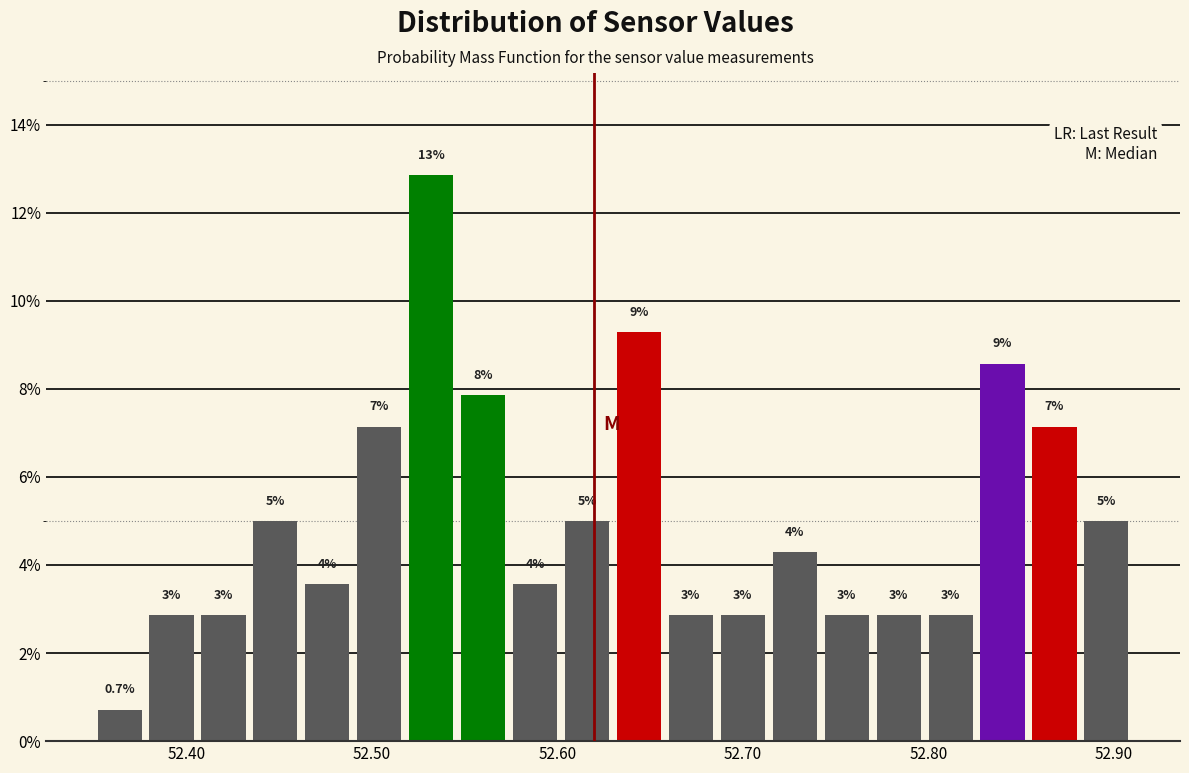

Around what value on the x-axis is the tallest bar? Give the approximate position of its centre, as read against the axis.

52.53